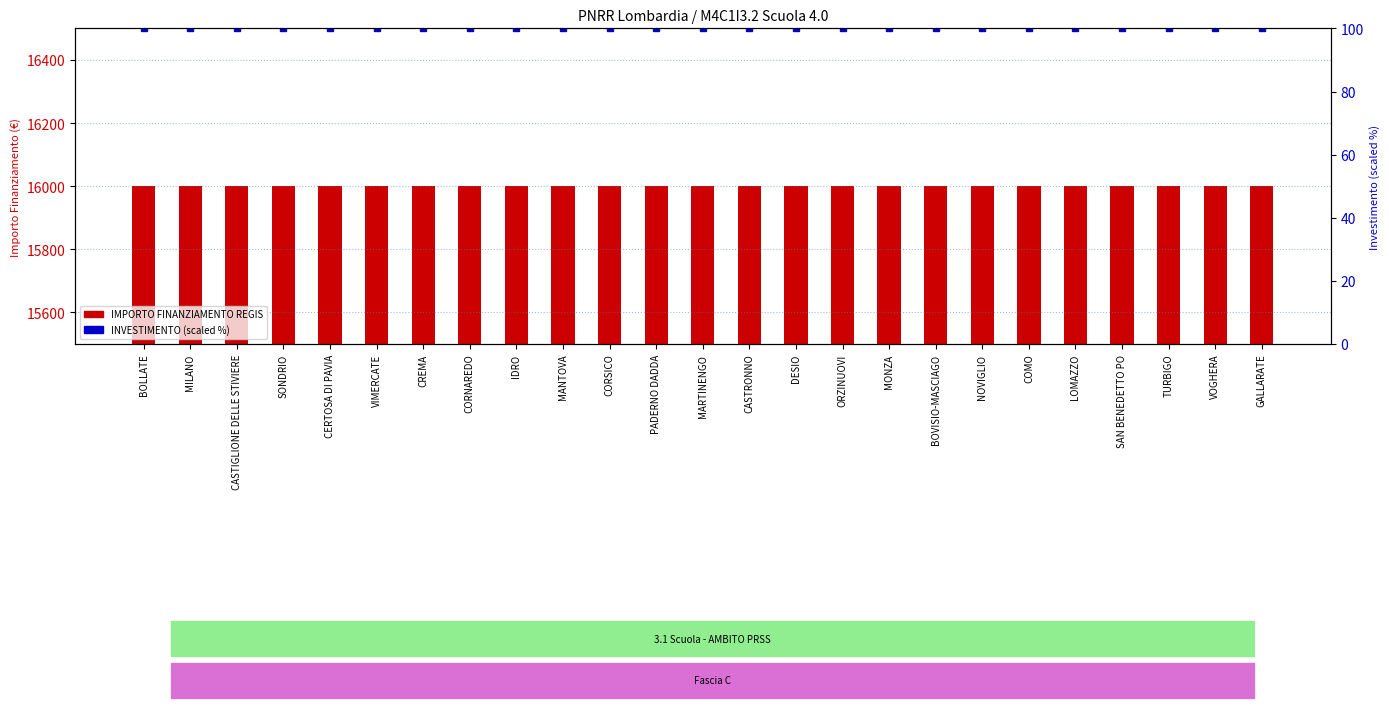

List the series in order of their peak value, highest first.

IMPORTO FINANZIAMENTO REGIS, INVESTIMENTO (scaled %)